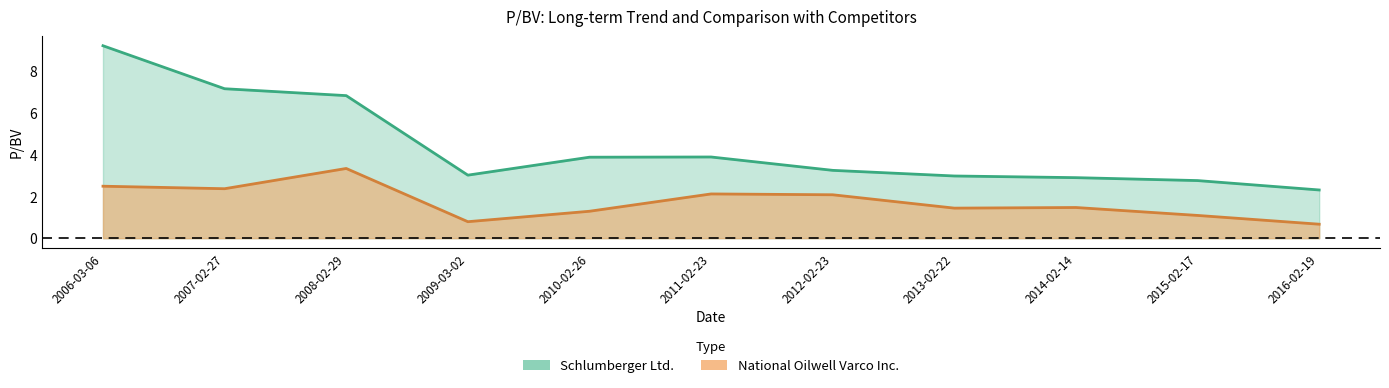

What is the label of the 5th point from the left?

2010-02-26